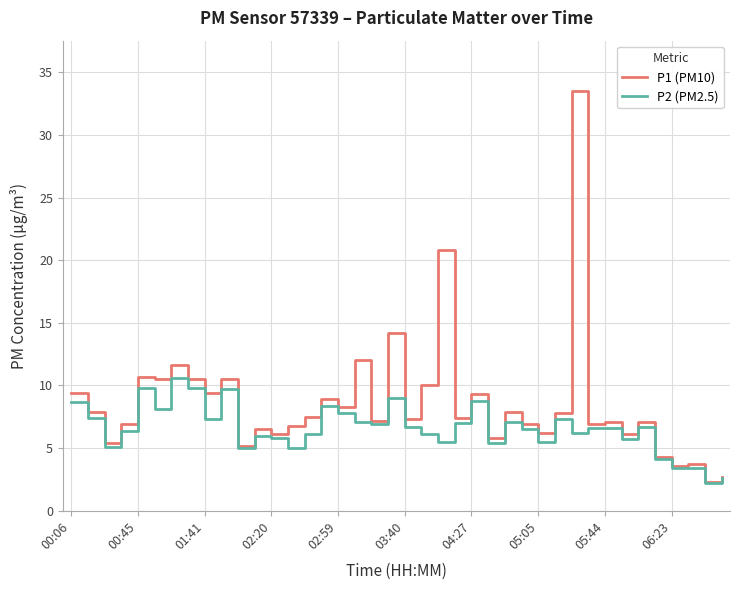

What is the greatest value displayed?

33.5